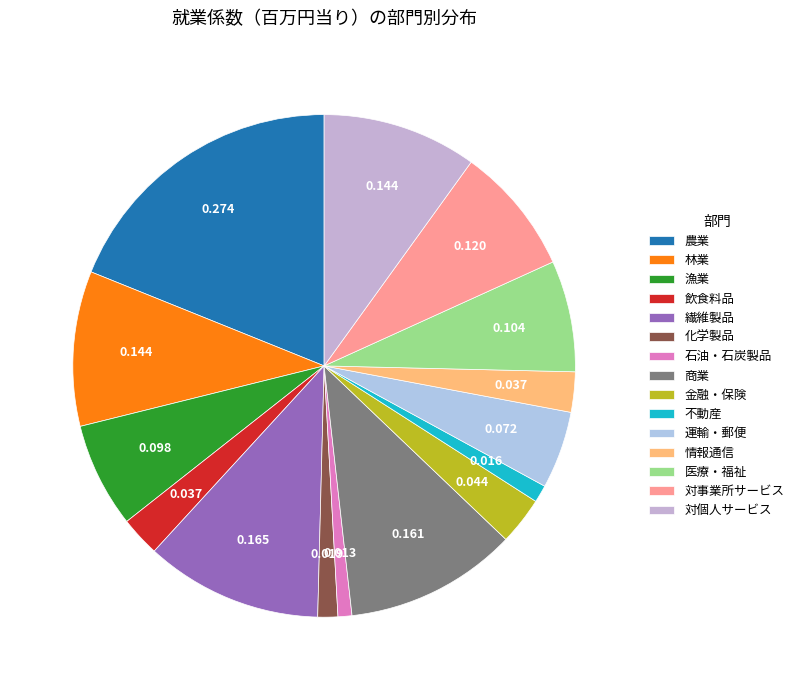

Is 繊維製品 the majority of the pie?

No